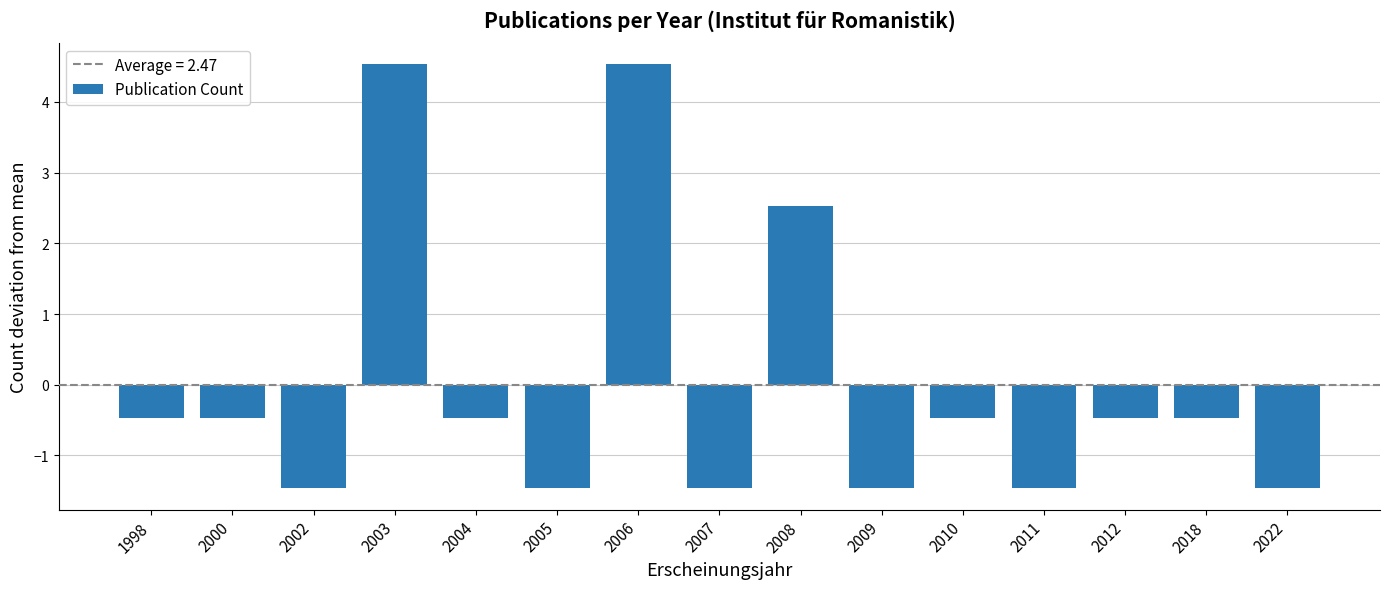

What is the difference between the second highest and second lowest values?

6.0